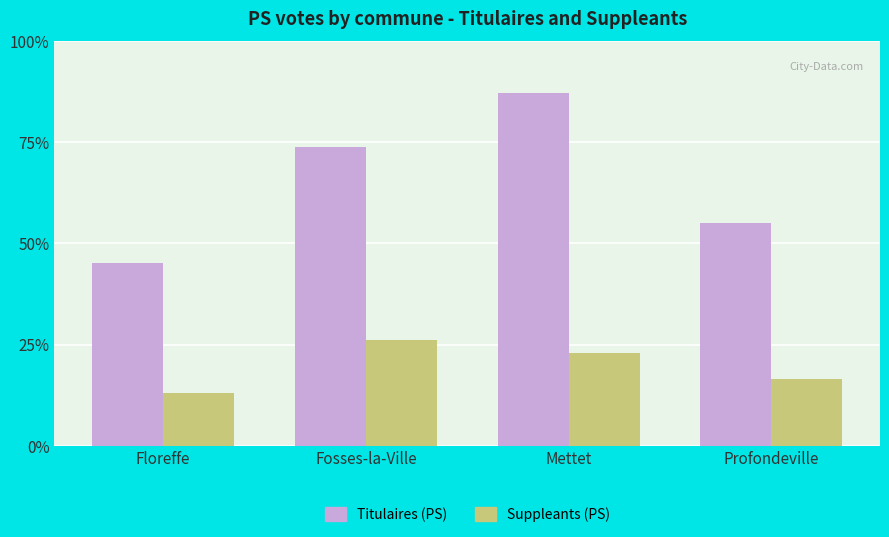

Are the bars horizontal?

No